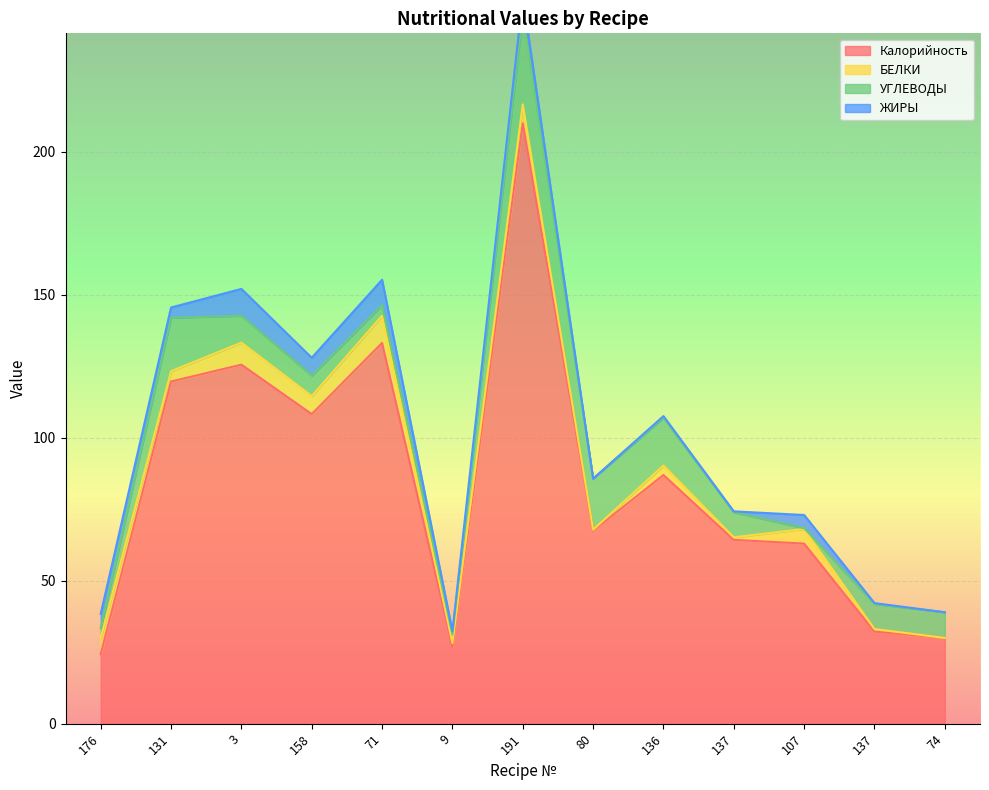

At which category does ЖИРЫ reach its first local peak?

3